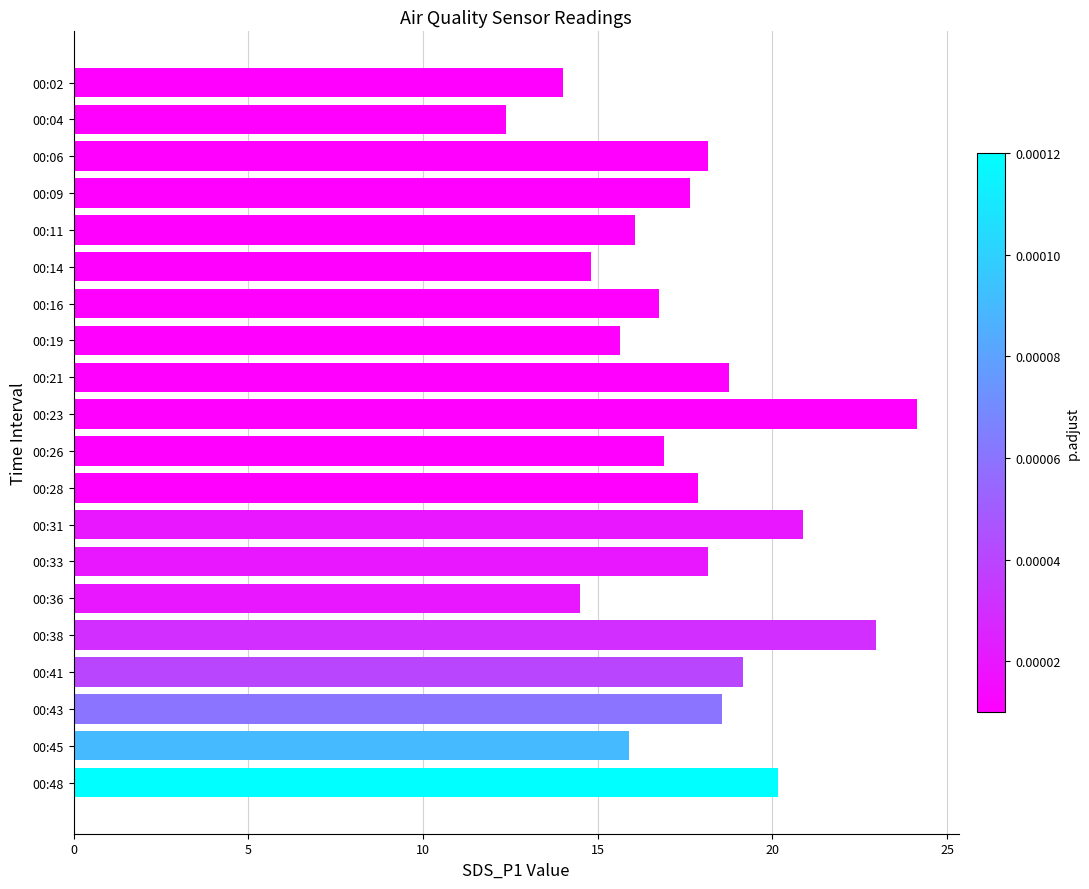

The value at 00:43 is 18.6. True or false?

True